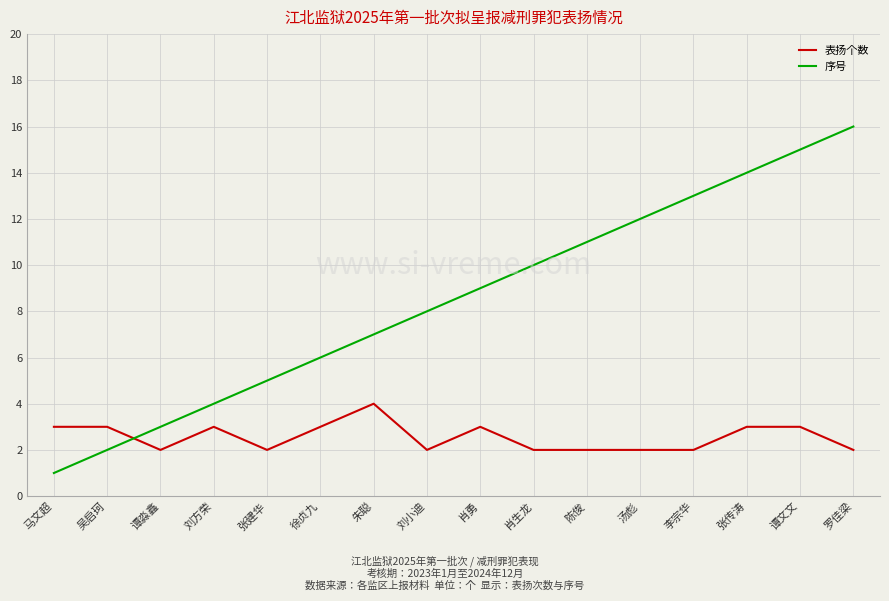

What position from the right is 吴启珂?

15